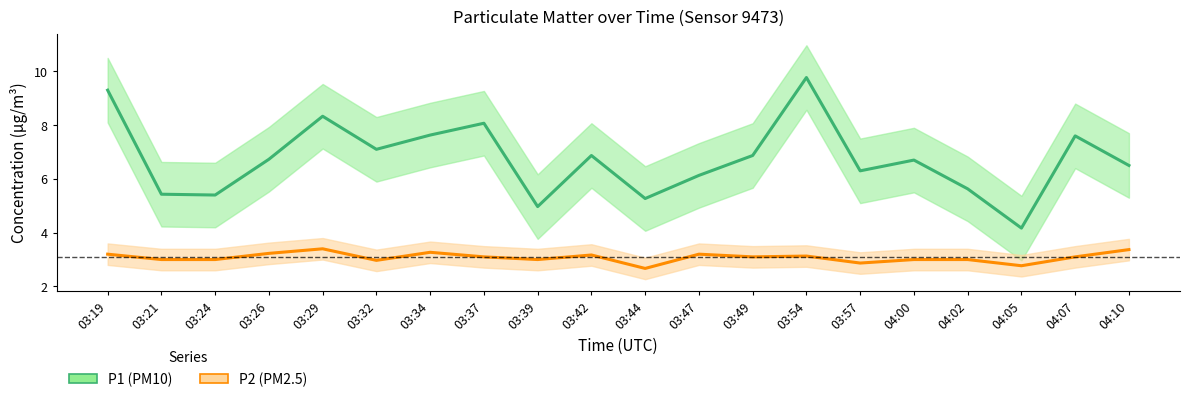

List the series in order of their peak value, highest first.

P1, P2